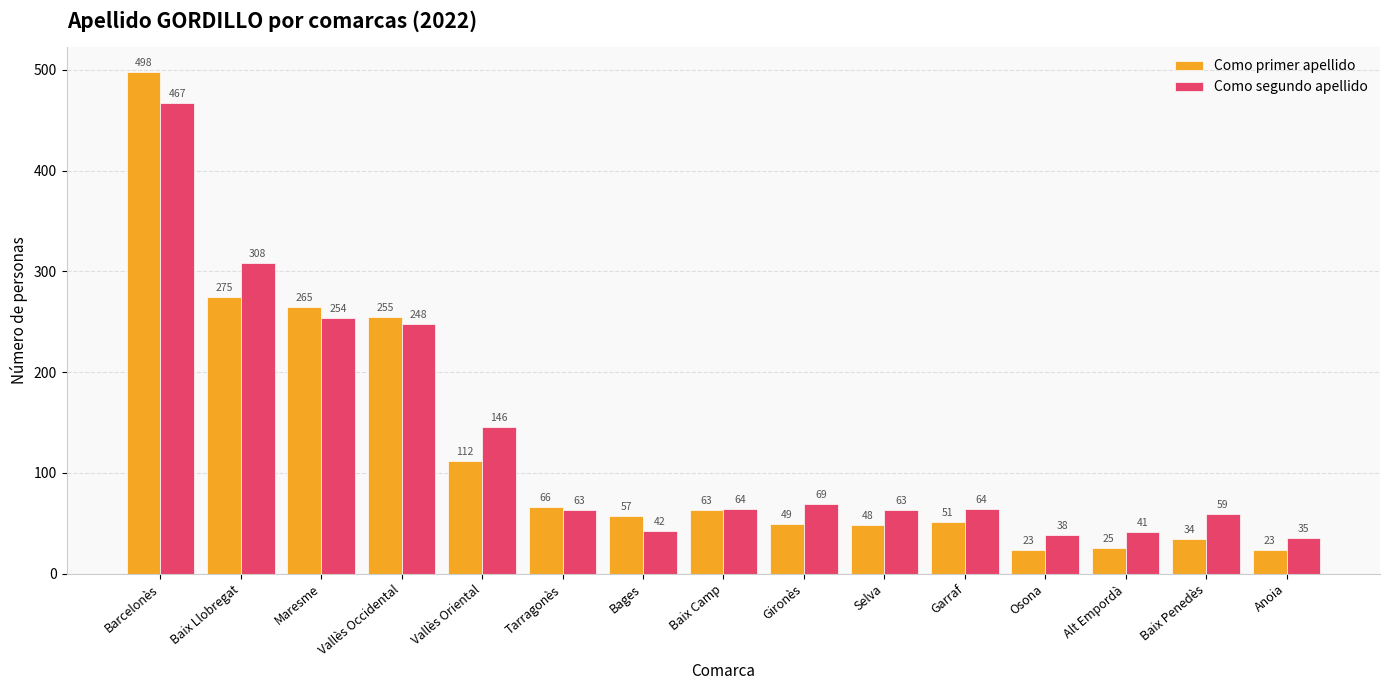

Is the value of Como primer apellido at Selva greater than the value of Como segundo apellido at Baix Camp?

No